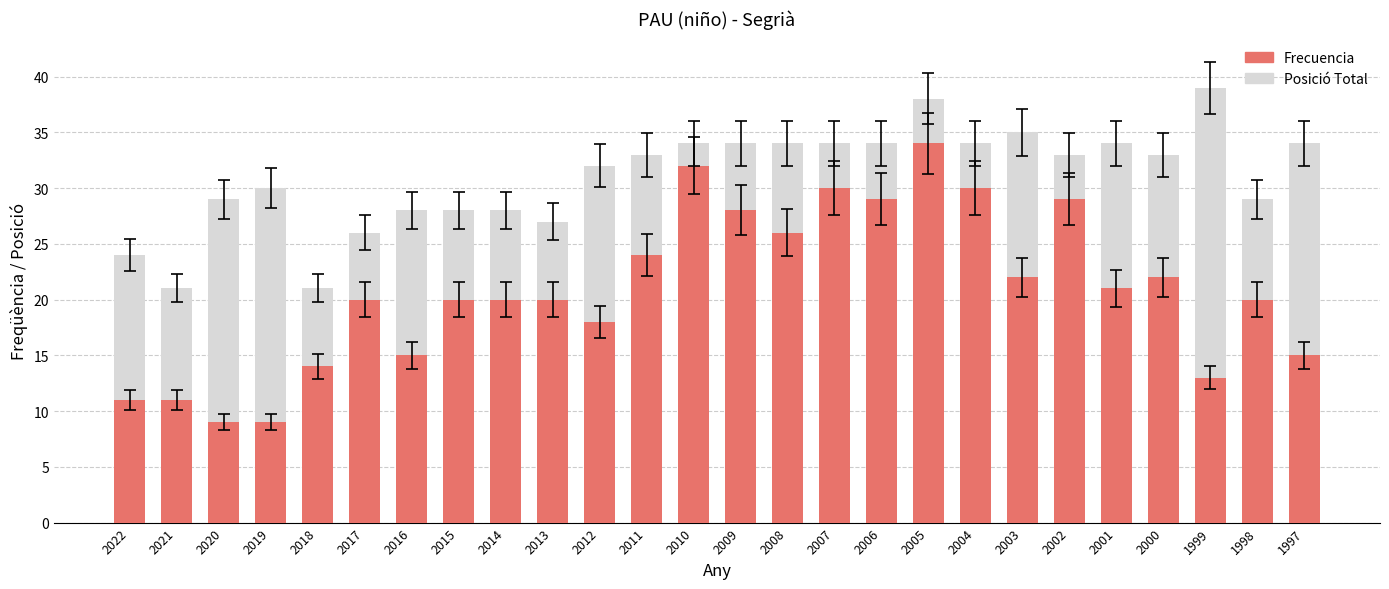

What is the total value across all series at 2000?

33